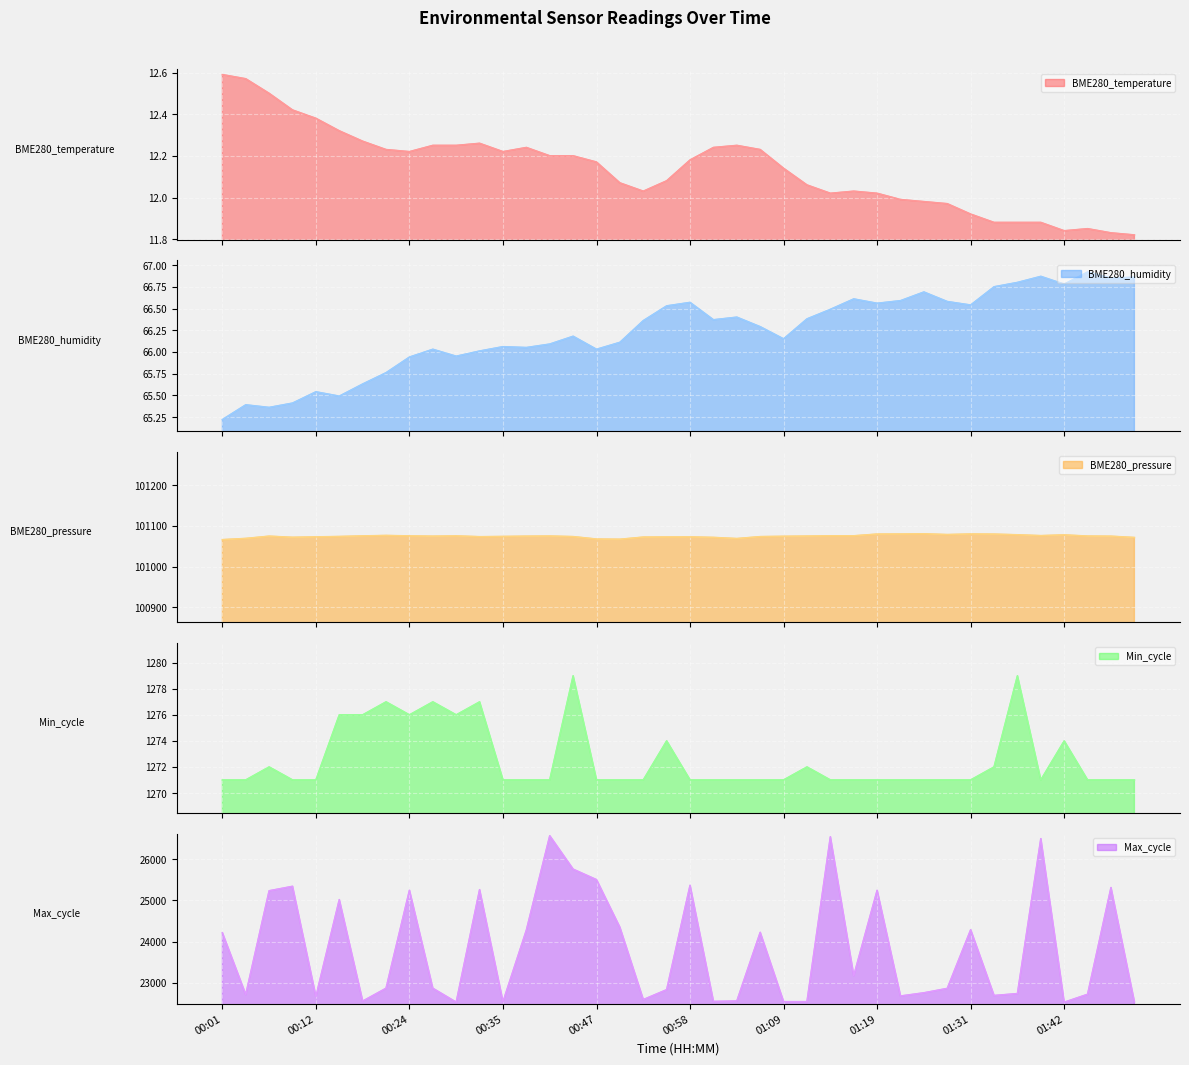

At how many categories does at least one series exceed 67121?

40